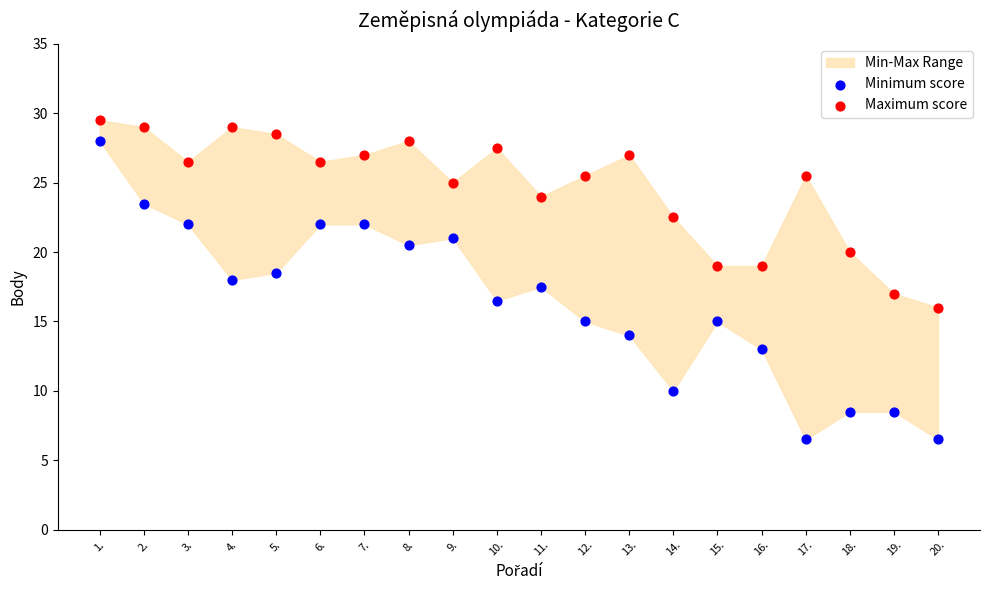

Which series has the largest Y range (max minus min)?

Minimum score